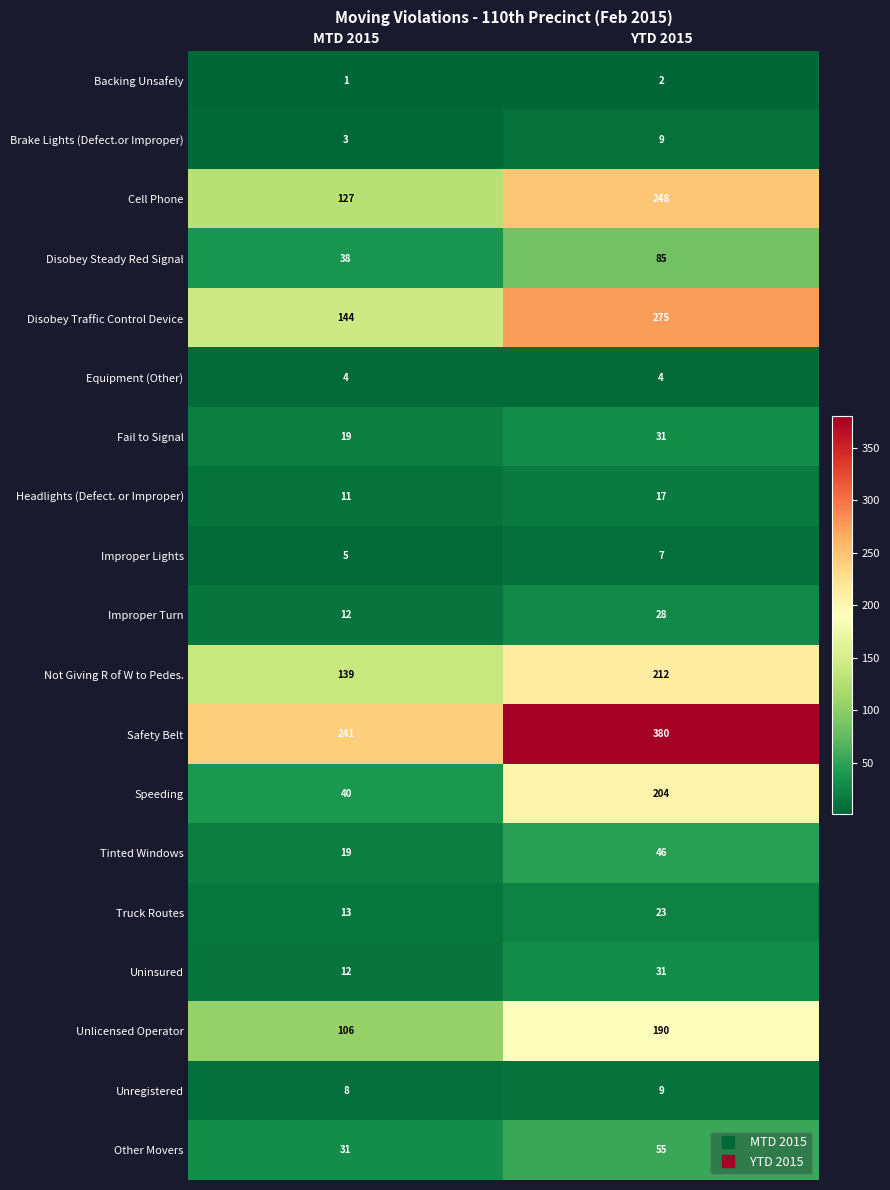

What is the sum of all Unlicensed Operator values?

296